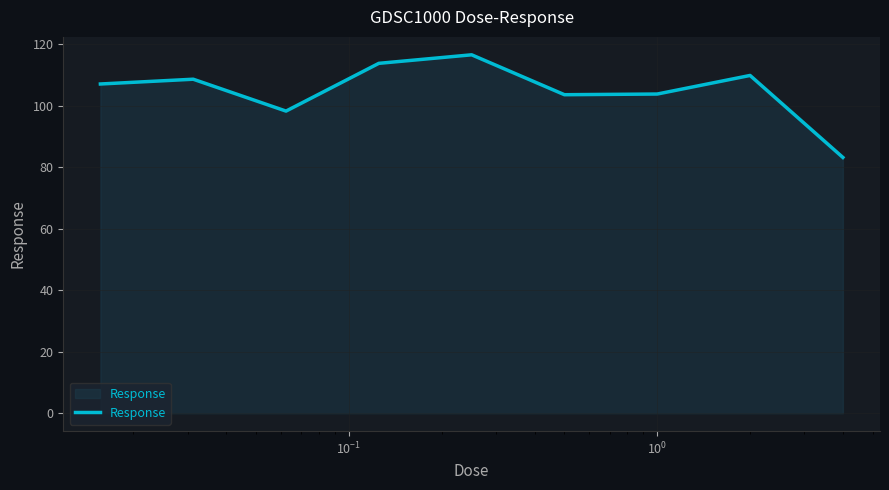

What is the greatest value displayed?

116.6